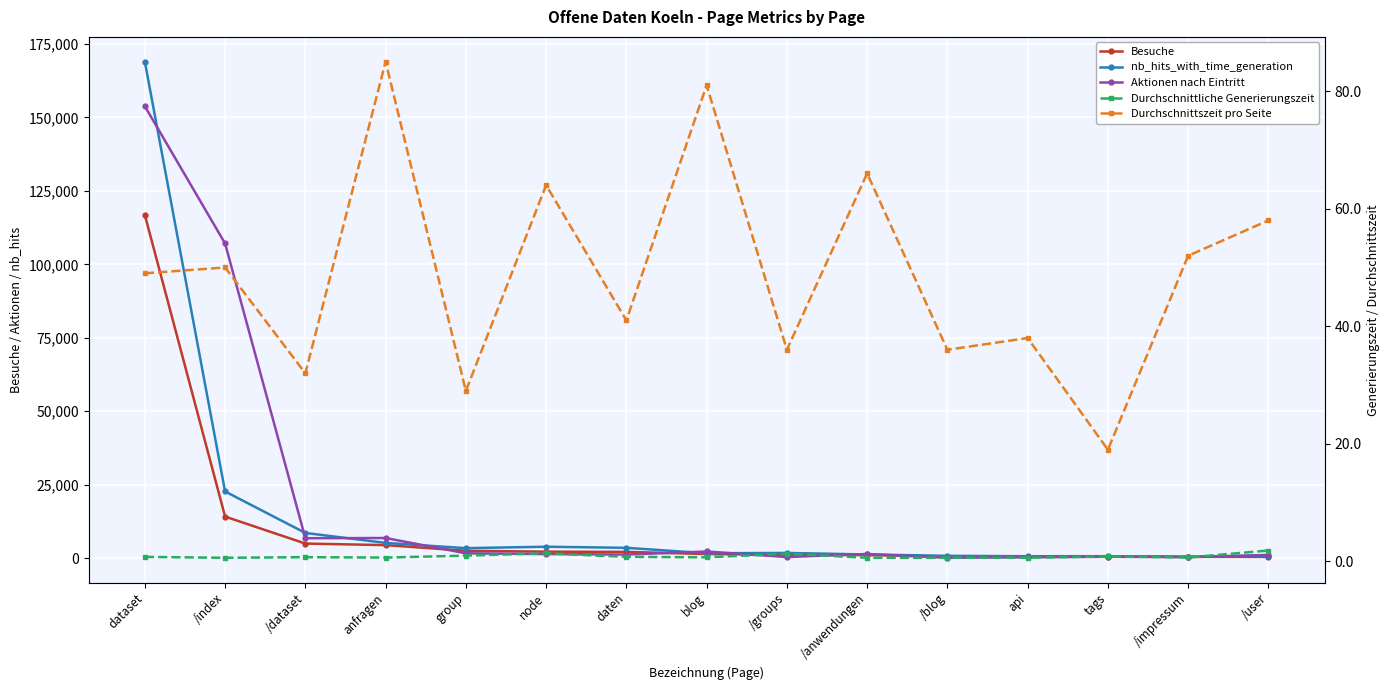

The Aktionen nach Eintritt series shows 2010.8 at /anwendungen. True or false?

False